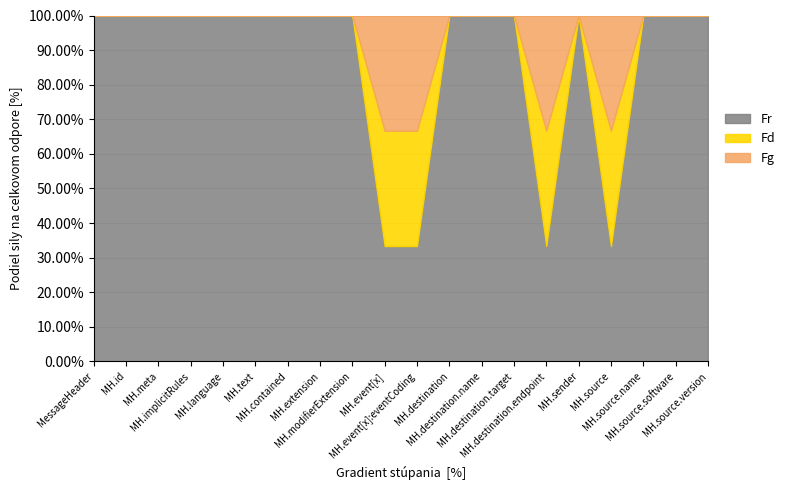

Which category has the lowest value in the Fd series?

MessageHeader